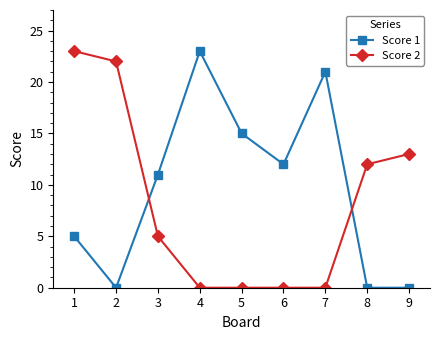

List the series in order of their overall mean, highest first.

Score 1, Score 2